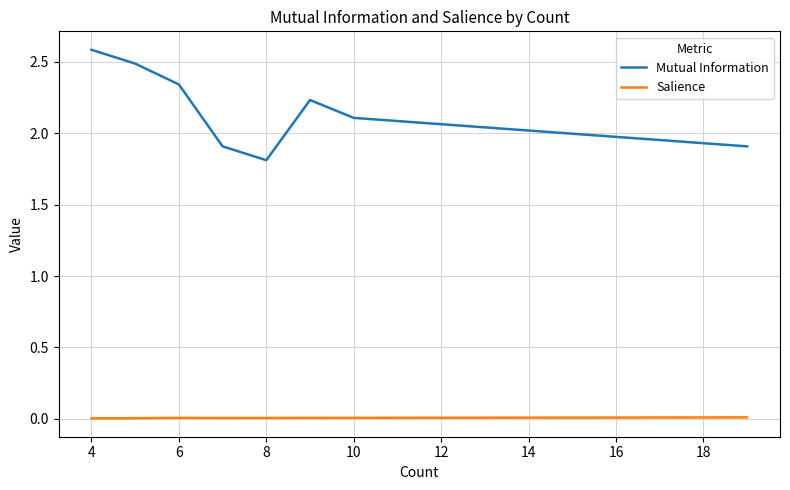

At which label does Salience reach its minimum?

4